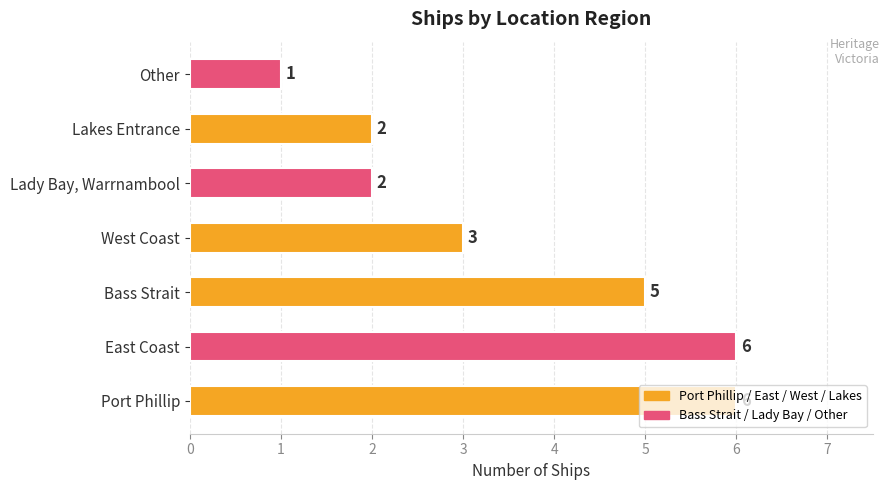

What is the greatest value displayed?

6